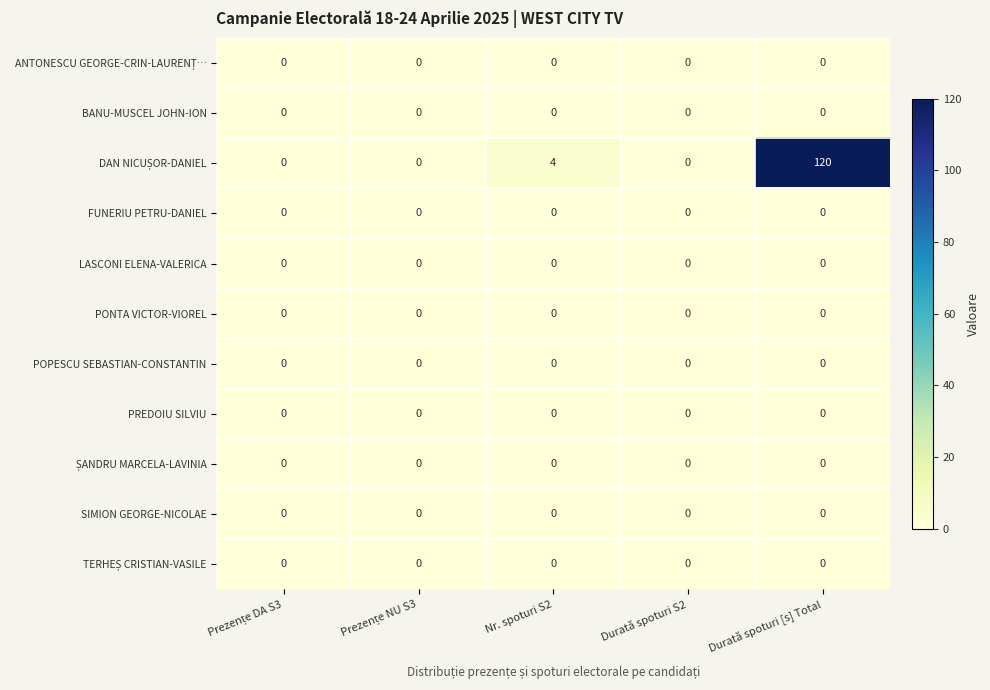

At which category is the sum across all series the highest?

Durată spoturi [s] Total